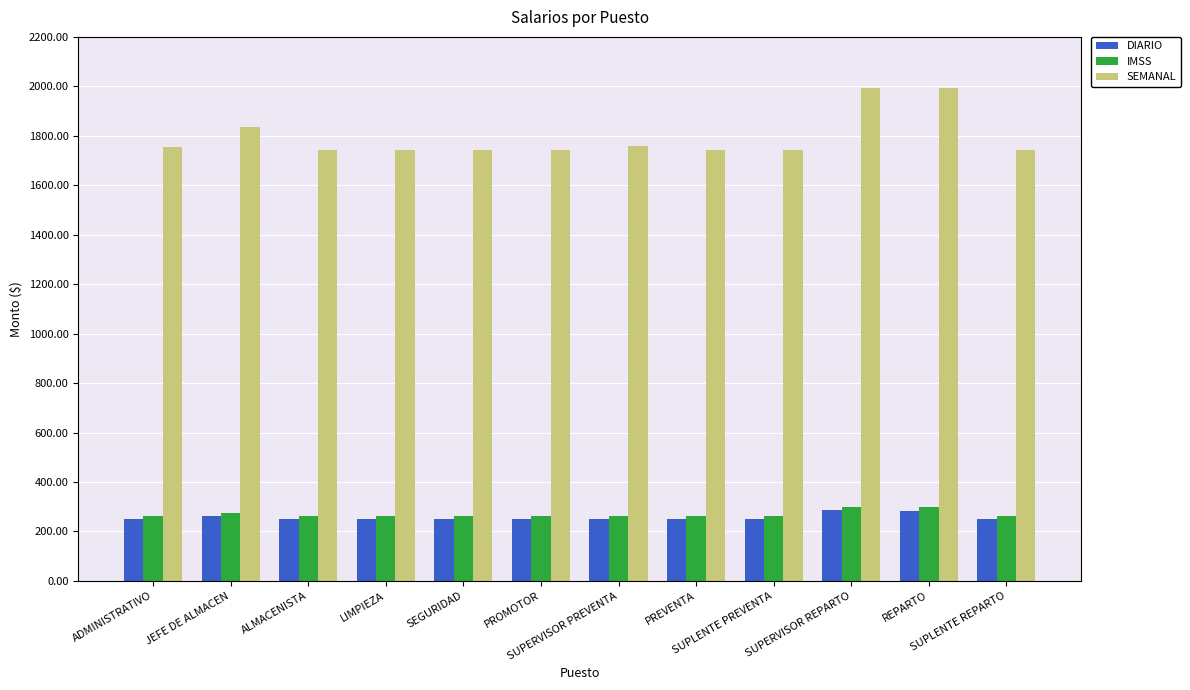

Is it true that DIARIO equals 107.4 at PROMOTOR?

False